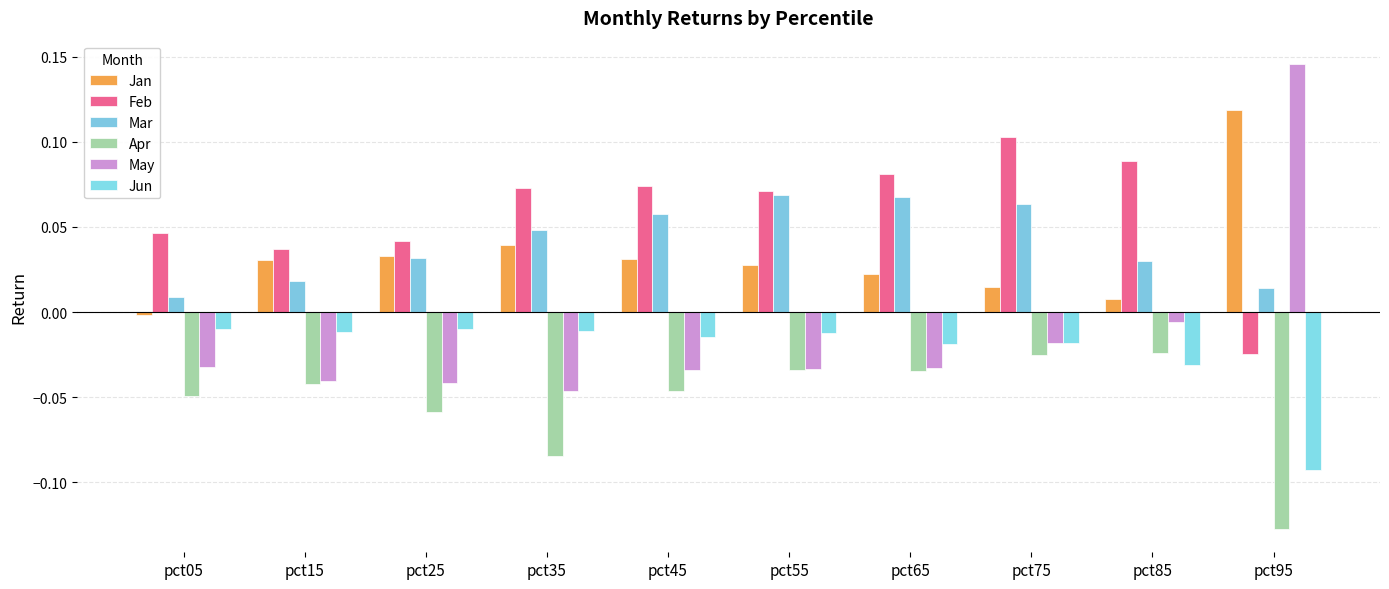

Which series changed the most between pct05 and pct45?

Mar